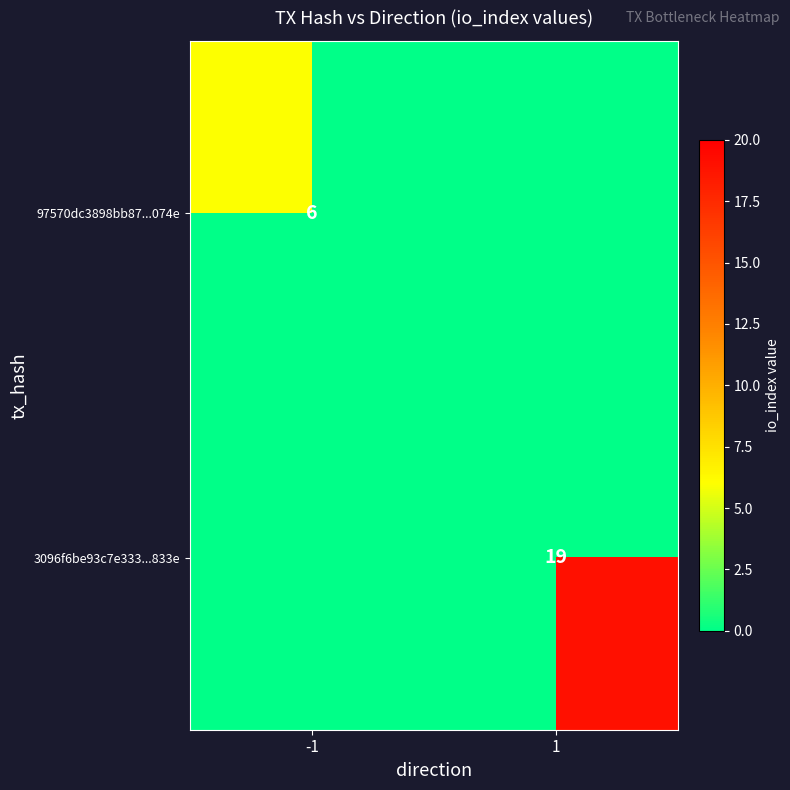

At which category is the sum across all series the highest?

1